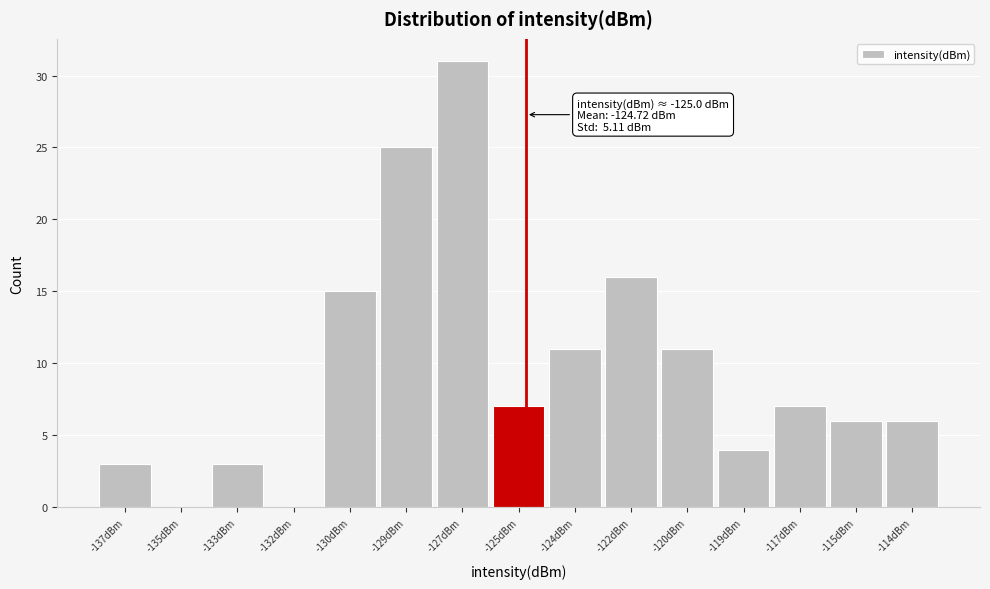

Reading left to right, what are all the values shown in this chart?

-137dBm=3	-135dBm=0	-133dBm=3	-132dBm=0	-130dBm=15	-129dBm=25	-127dBm=31	-125dBm=7	-124dBm=11	-122dBm=16	-120dBm=11	-119dBm=4	-117dBm=7	-115dBm=6	-114dBm=6